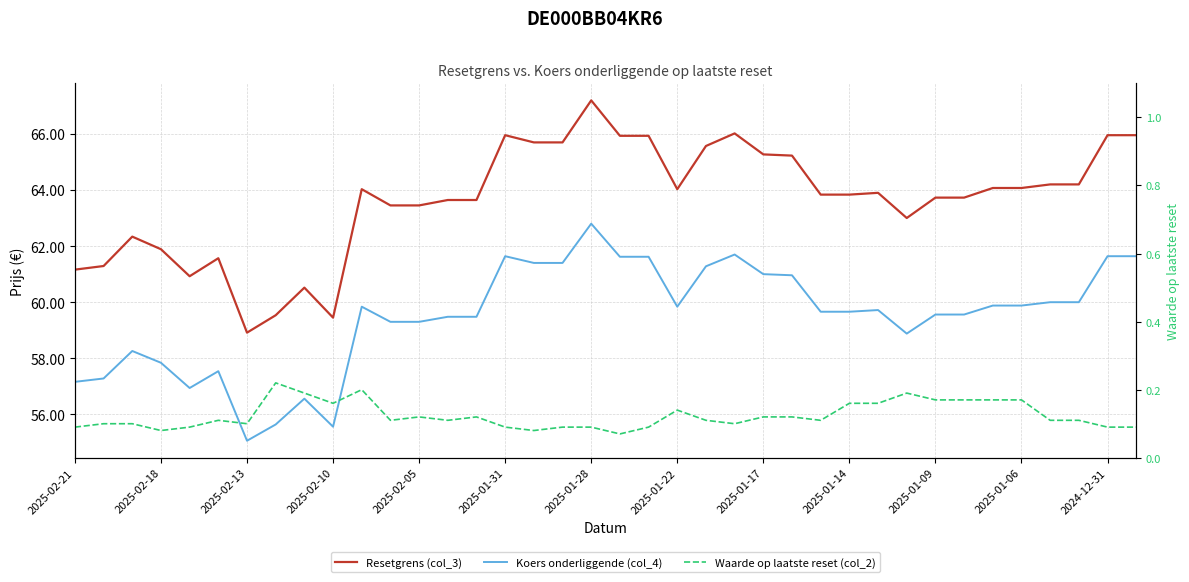

True or false: Koers onderliggende (col_4) and Resetgrens (col_3) cross at least once.

False